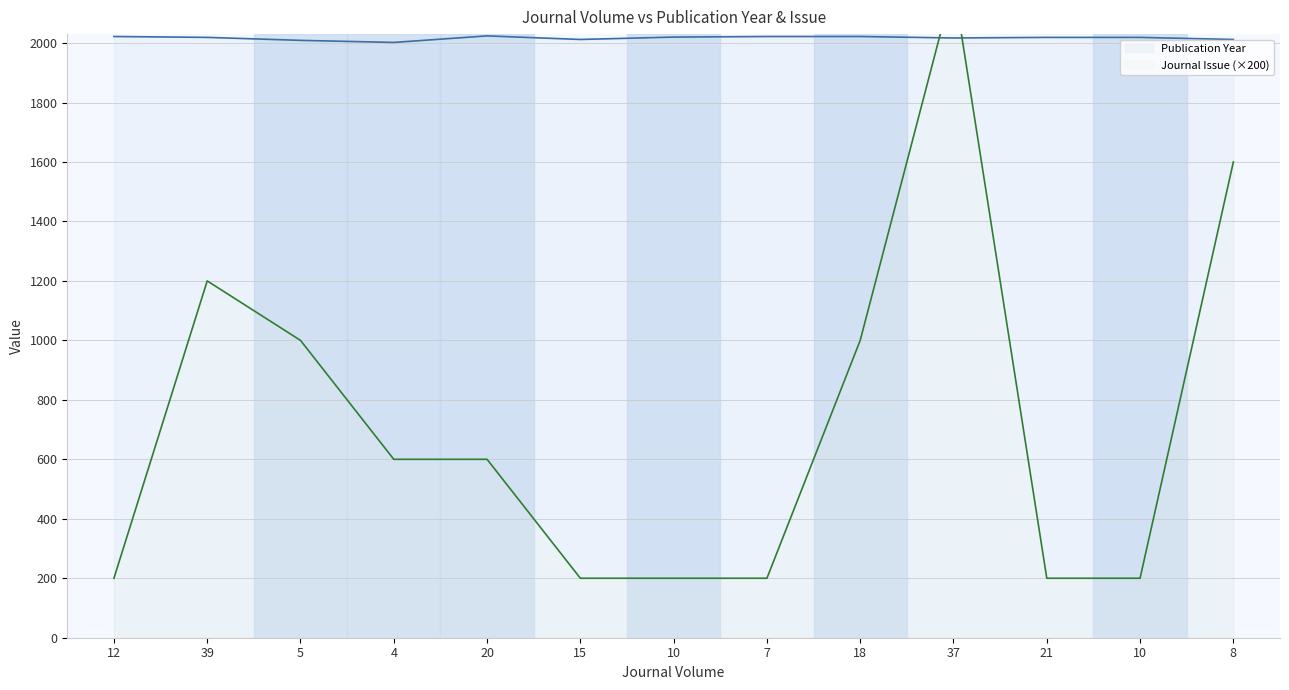

True or false: Journal Issue (×200) has a value of 200 at 10.

True